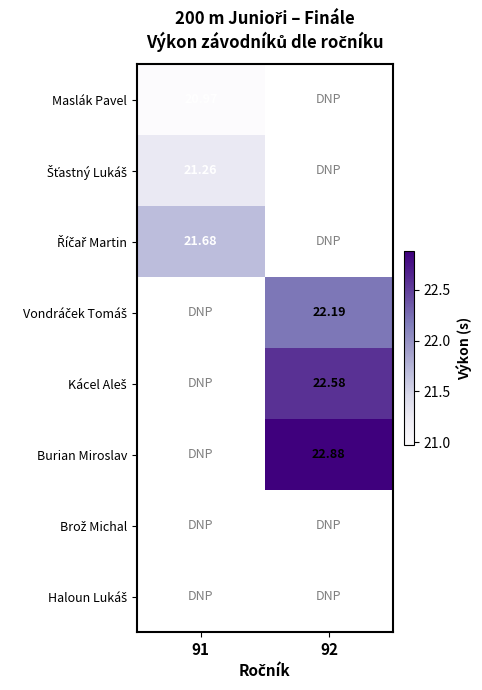

At which label does Maslák Pavel reach its minimum?

91